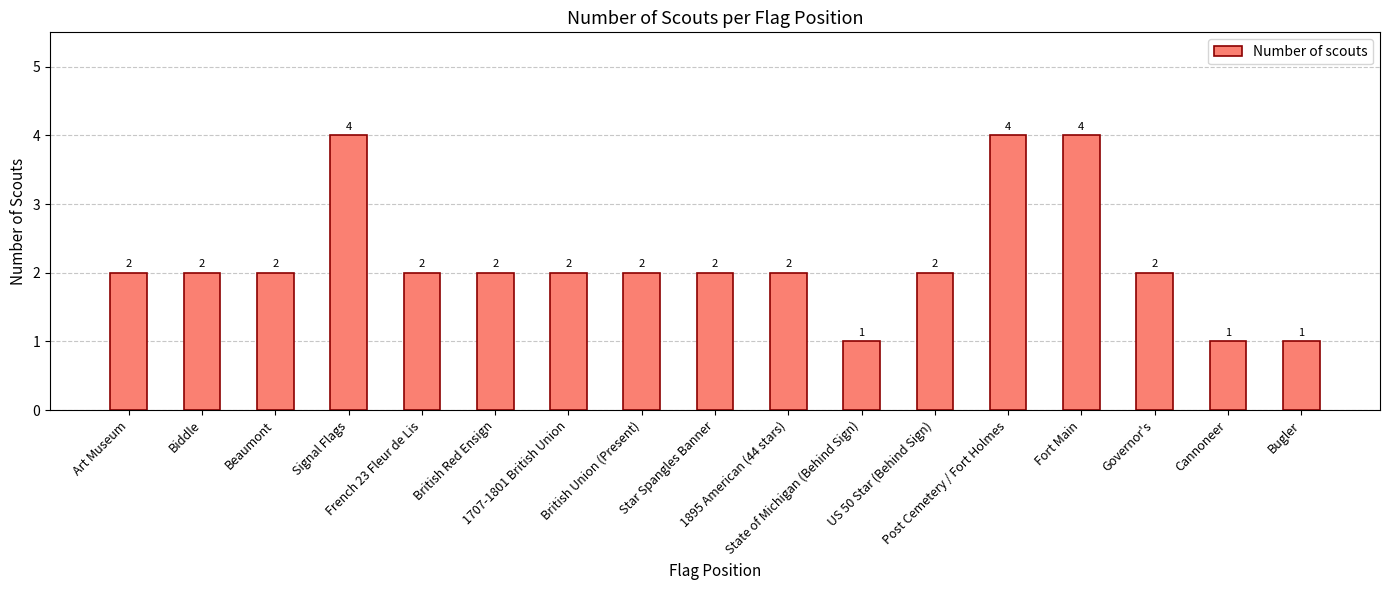

What is the maximum value shown in the chart?

4